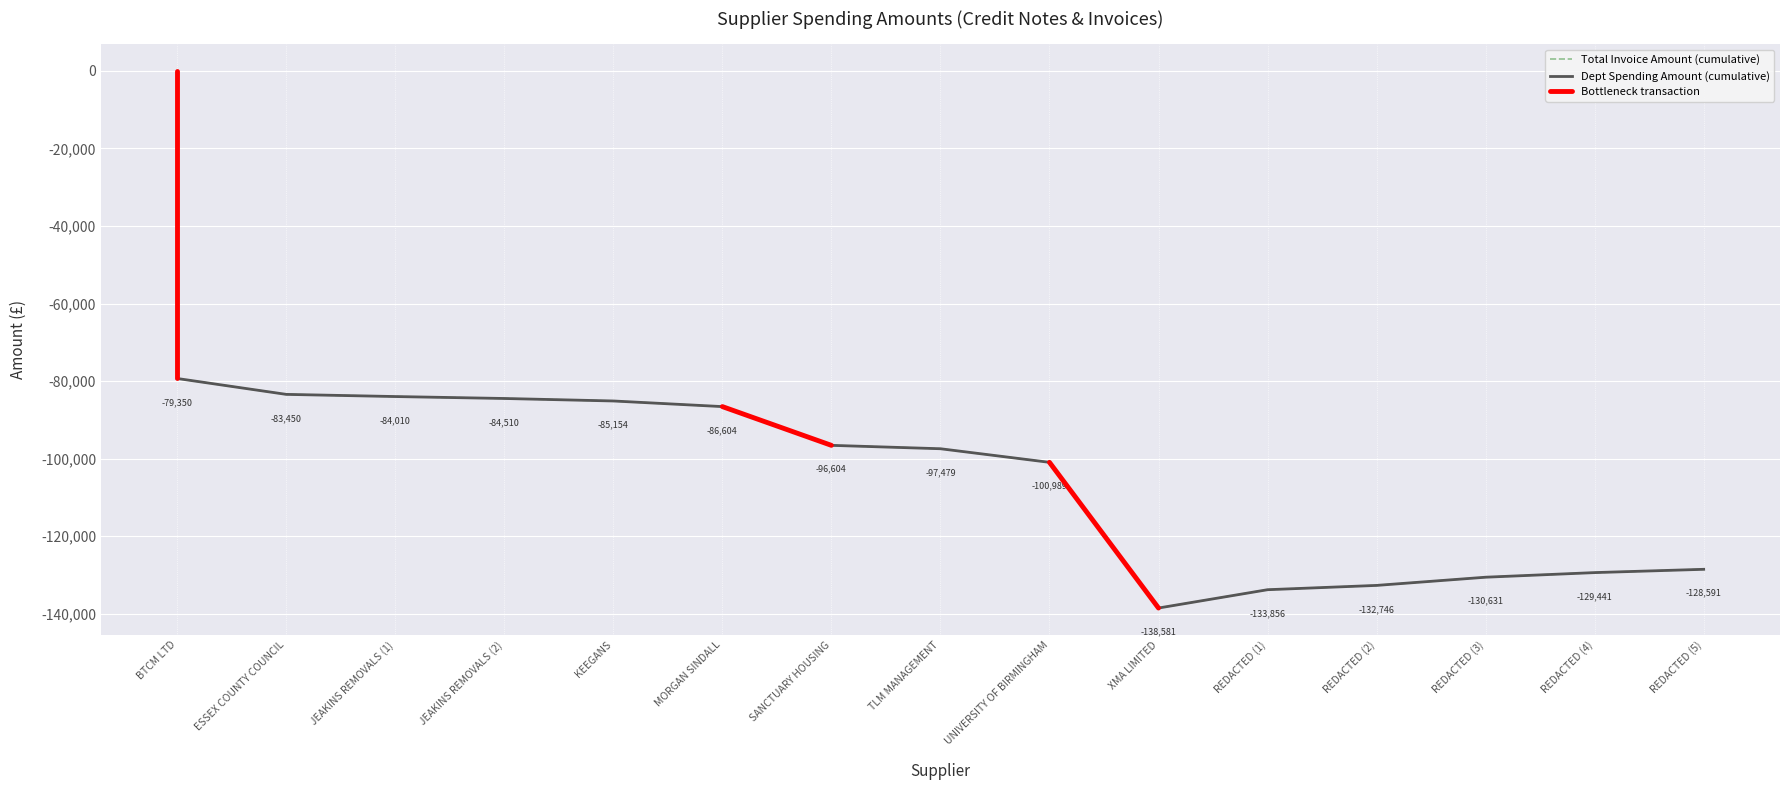

Which series has the largest range (max minus min)?

Department Spending Amount